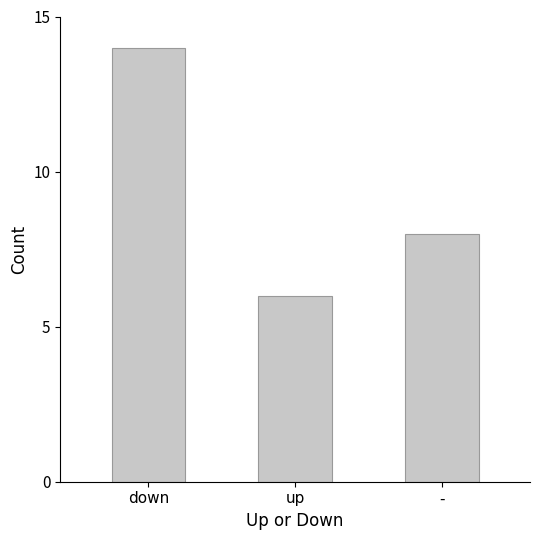

Rank the categories by value from lowest to highest.

up, -, down